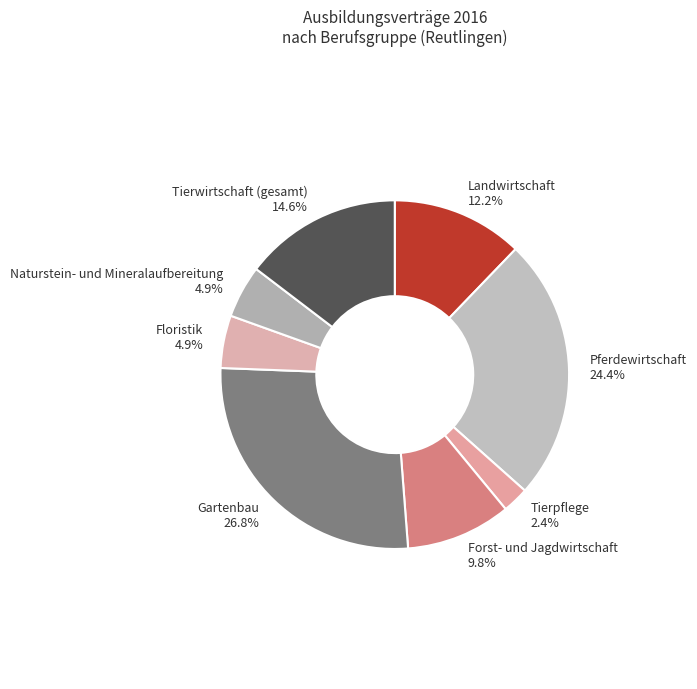

Is there a majority slice in this chart?

No